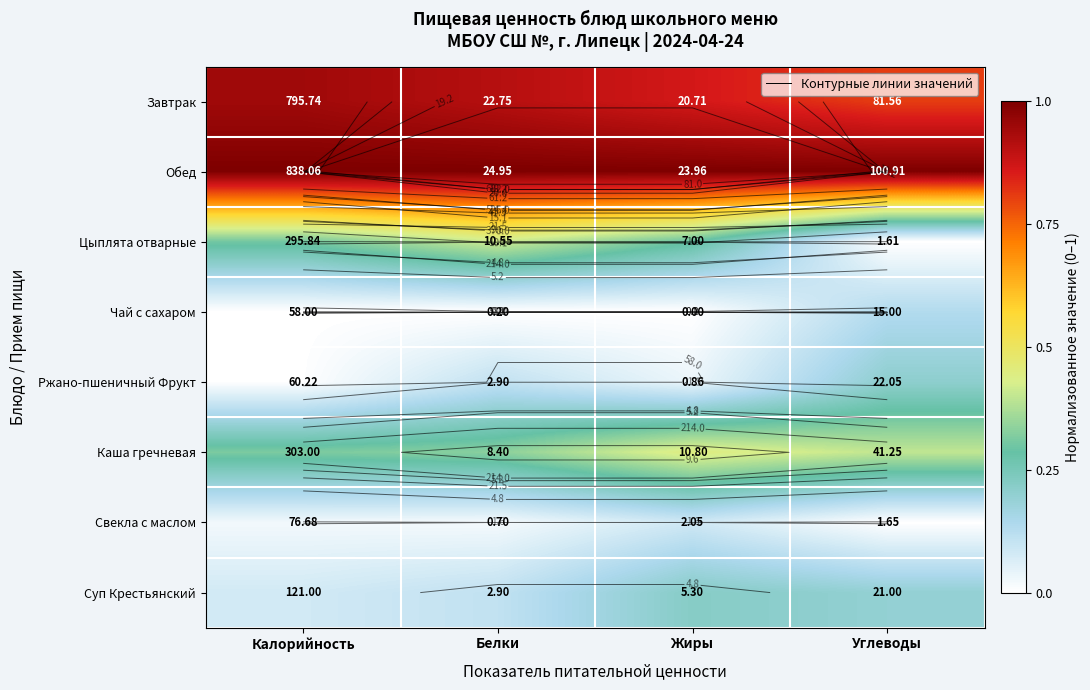

Count the number of categories in the chart.

4